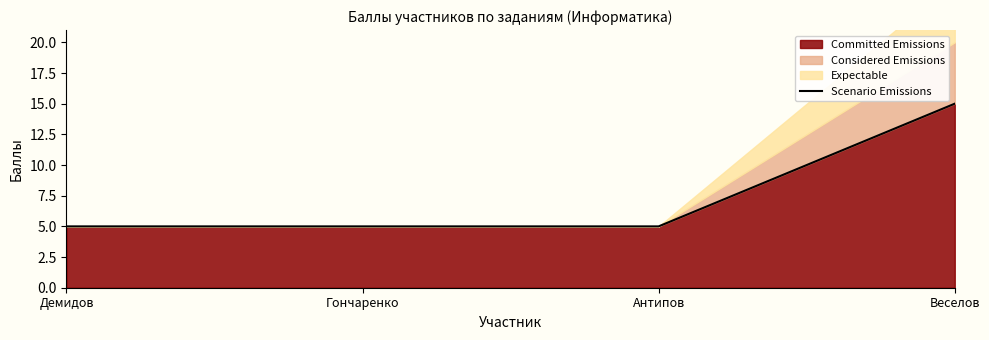

What is the label of the 4th point from the right?

Демидов